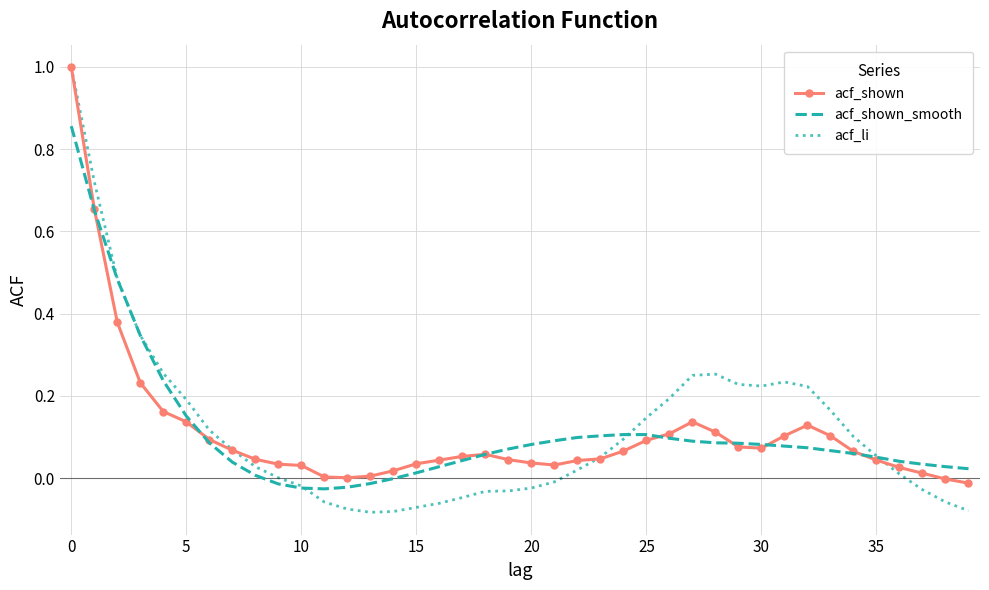

What is the highest value of the acf_shown series?

1.0